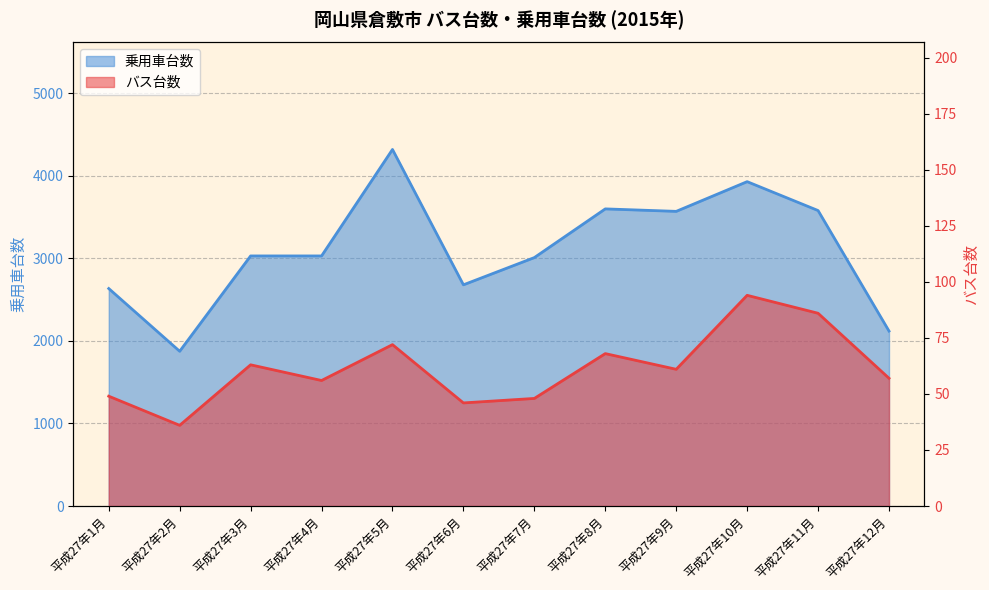

What is the maximum value shown in the chart?

4320